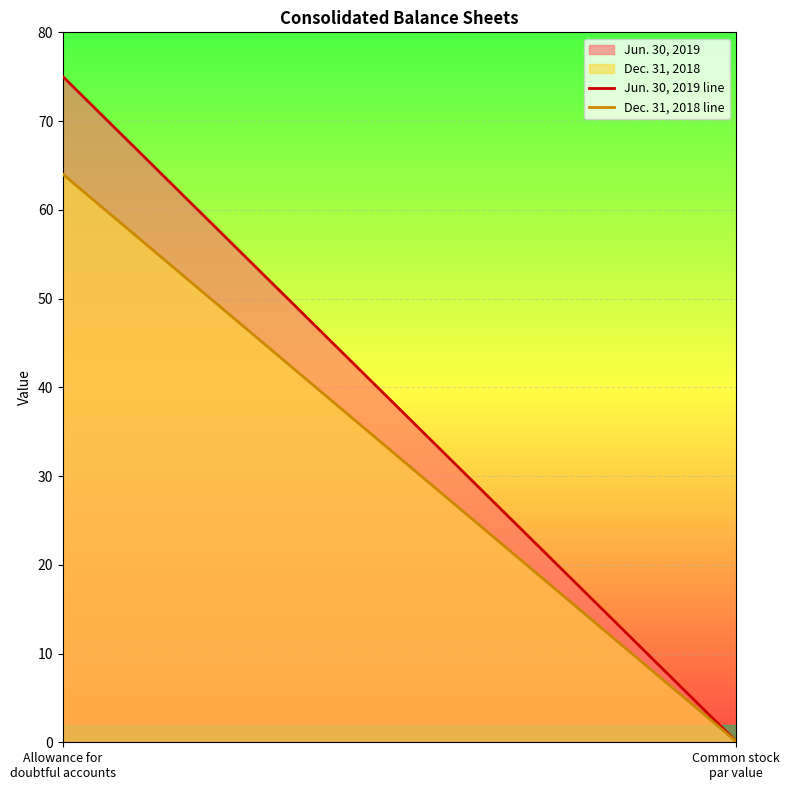

Reading left to right, transcribe all the data shown in this chart.

Jun. 30, 2019 line: 75.0	0.1
Dec. 31, 2018 line: 64.0	0.1